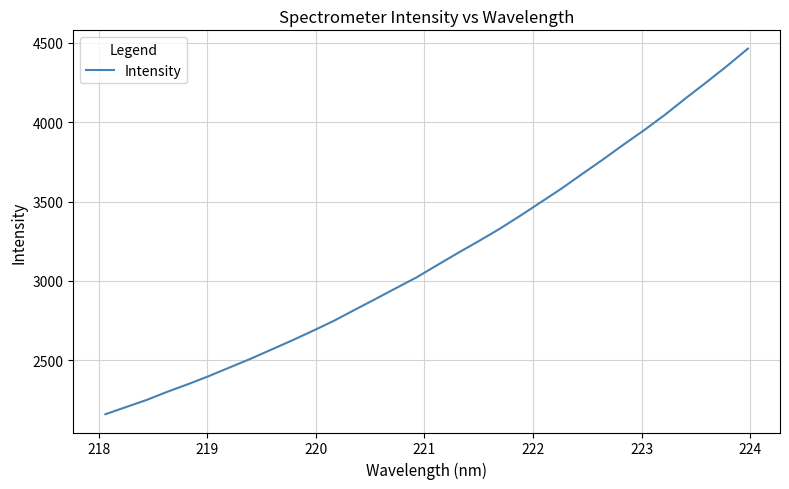

What is the difference between the maximum and minimum values?

2302.6